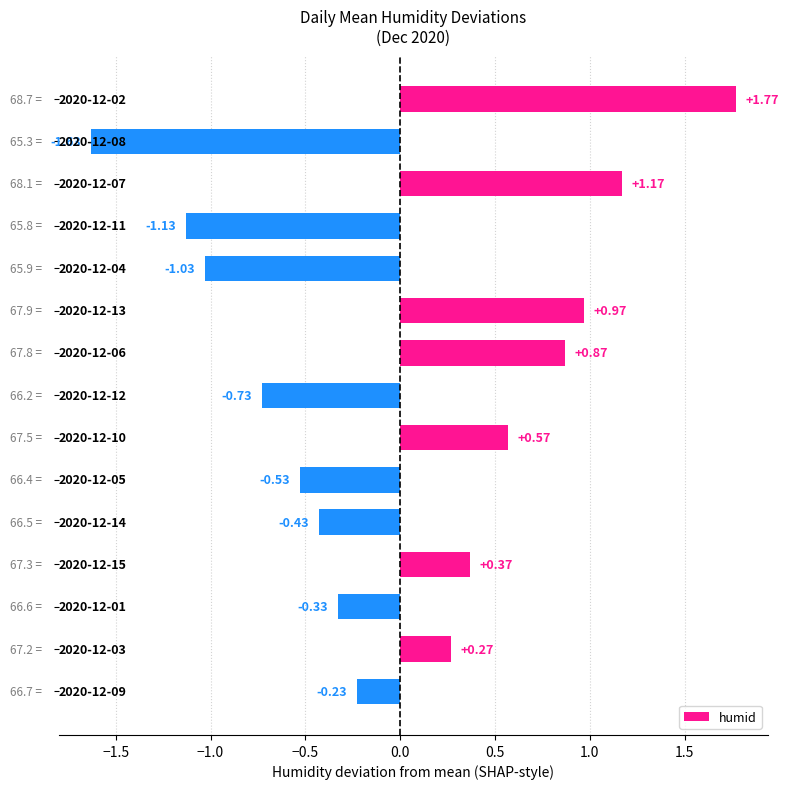

How many distinct data groups are displayed?

1